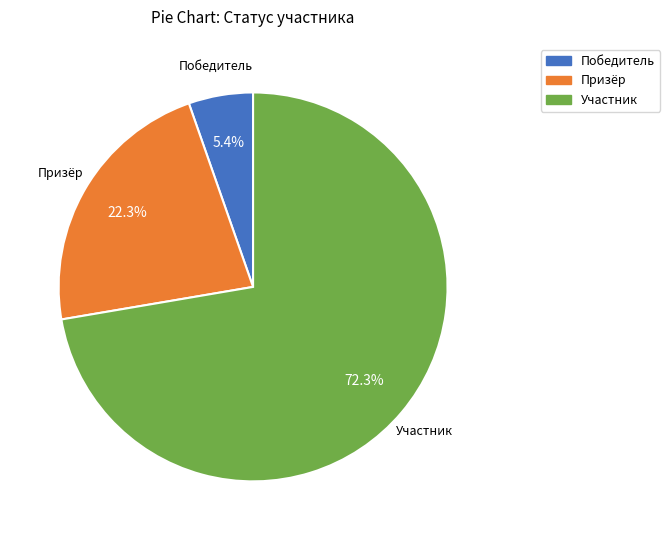

How many segments does this pie chart have?

3